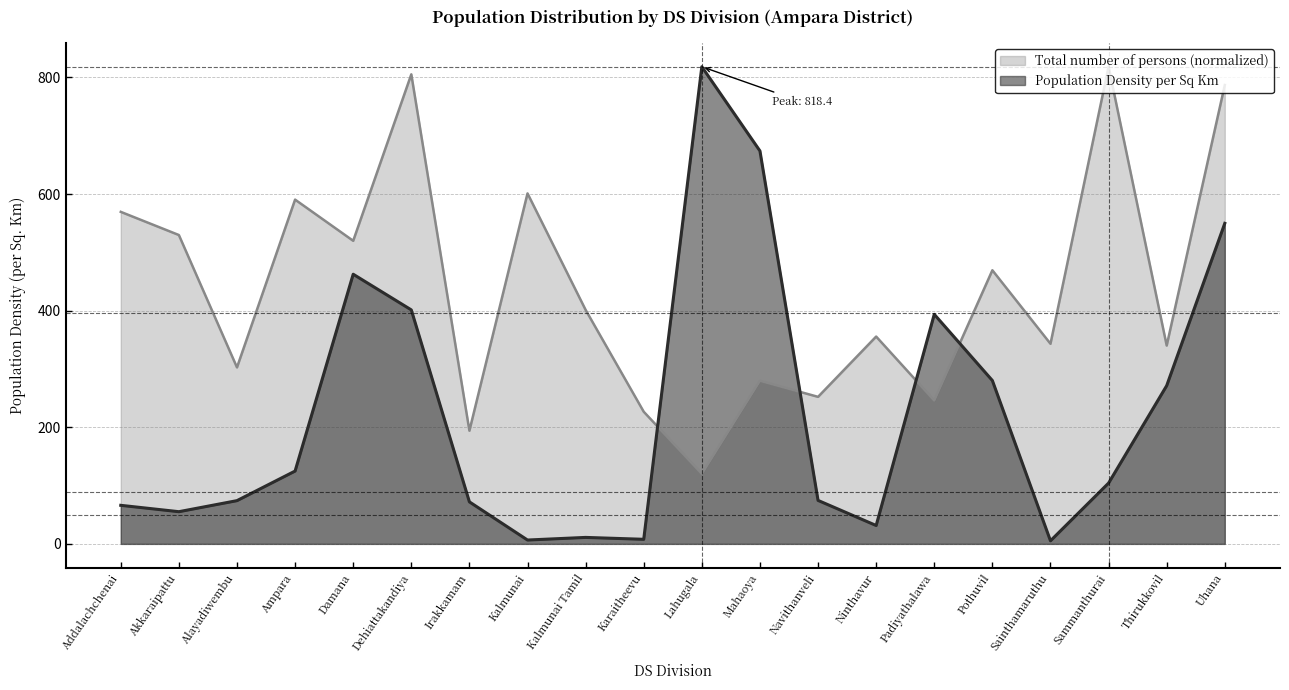

True or false: Total number of persons has more than 0 points higher than both neighbors.

True